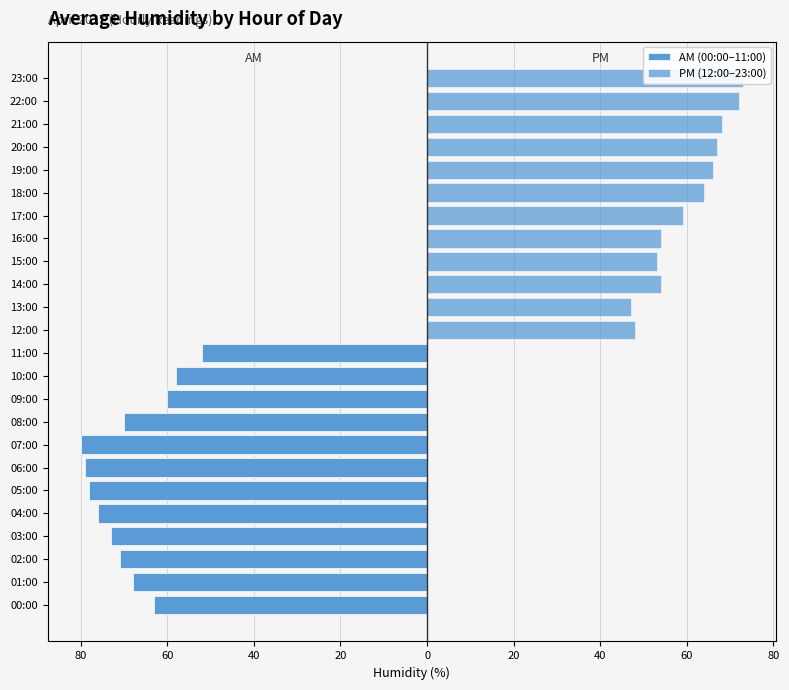

What is the total value across all series at 60?

-68